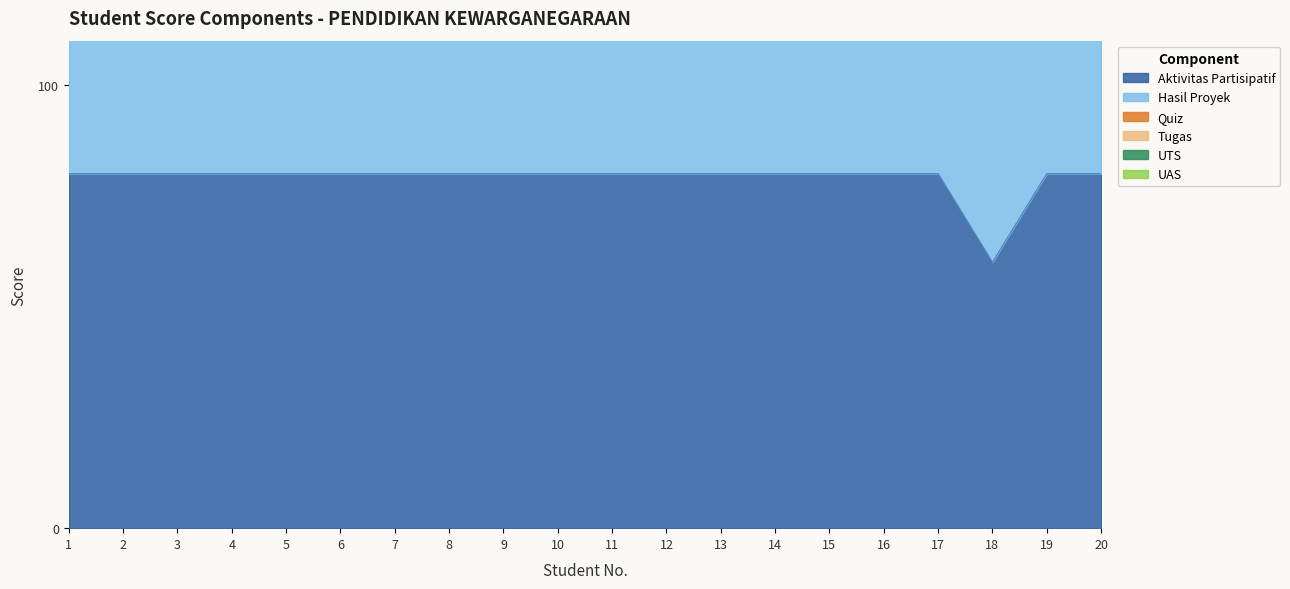

Reading left to right, extract all data points from this chart.

Aktivitas Partisipatif: 1=80	2=80	3=80	4=80	5=80	6=80	7=80	8=80	9=80	10=80	11=80	12=80	13=80	14=80	15=80	16=80	17=80	18=60	19=80	20=80
Hasil Proyek: 1=160	2=160	3=160	4=160	5=160	6=160	7=160	8=160	9=160	10=160	11=160	12=160	13=160	14=160	15=160	16=160	17=160	18=130	19=160	20=160
UAS: 1=235	2=235	3=235	4=235	5=235	6=235	7=235	8=235	9=235	10=240	11=240	12=235	13=235	14=235	15=235	16=235	17=235	18=190	19=230	20=235